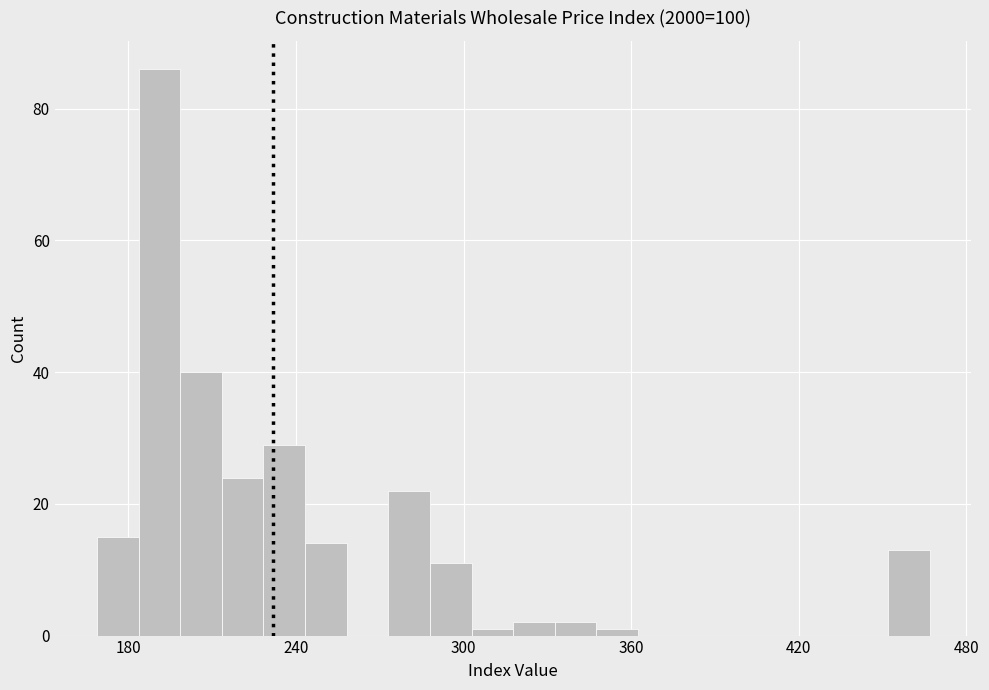

Around what value on the x-axis is the tallest bar? Give the approximate position of its centre, as read against the axis.

190